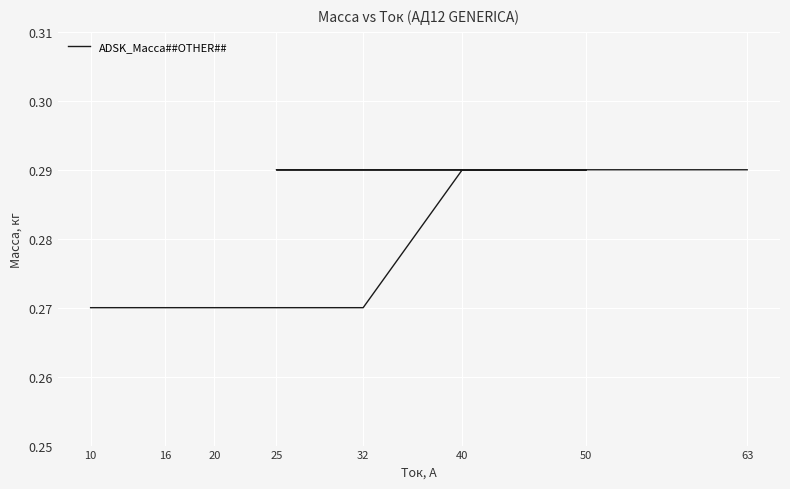

The chart shows a value of 0.5 at 32. True or false?

False